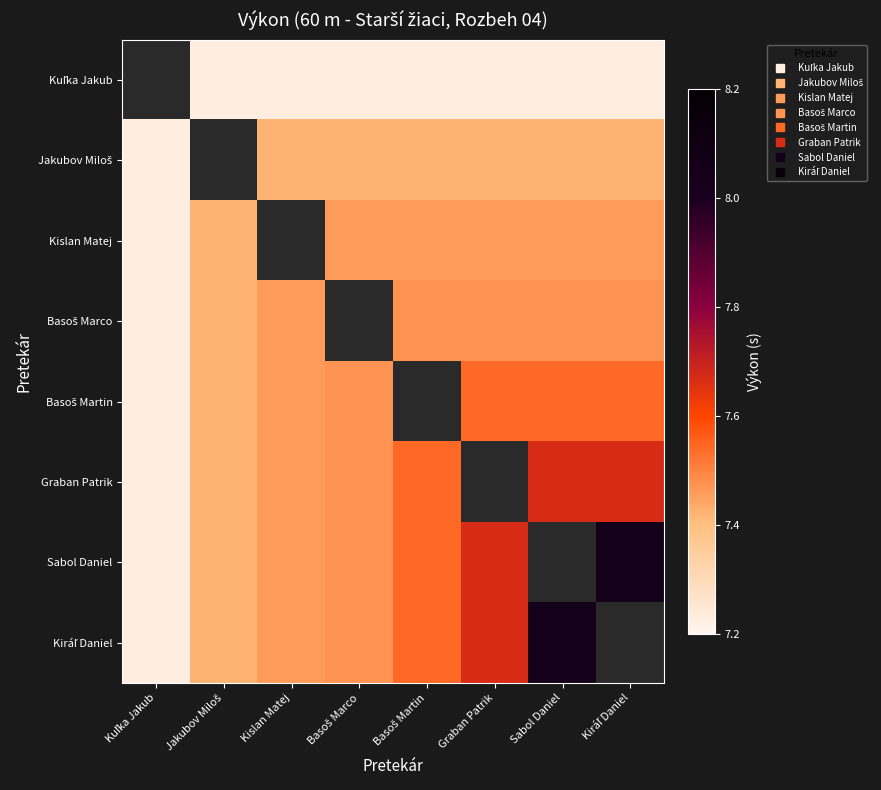

At which label is Basoš Martin closest to 7?

Kuľka Jakub